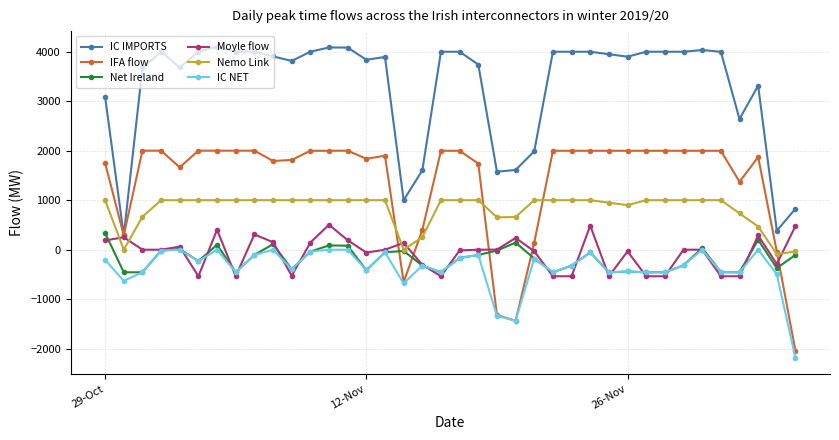

True or false: Net Ireland has more than 1 interior local peaks.

True